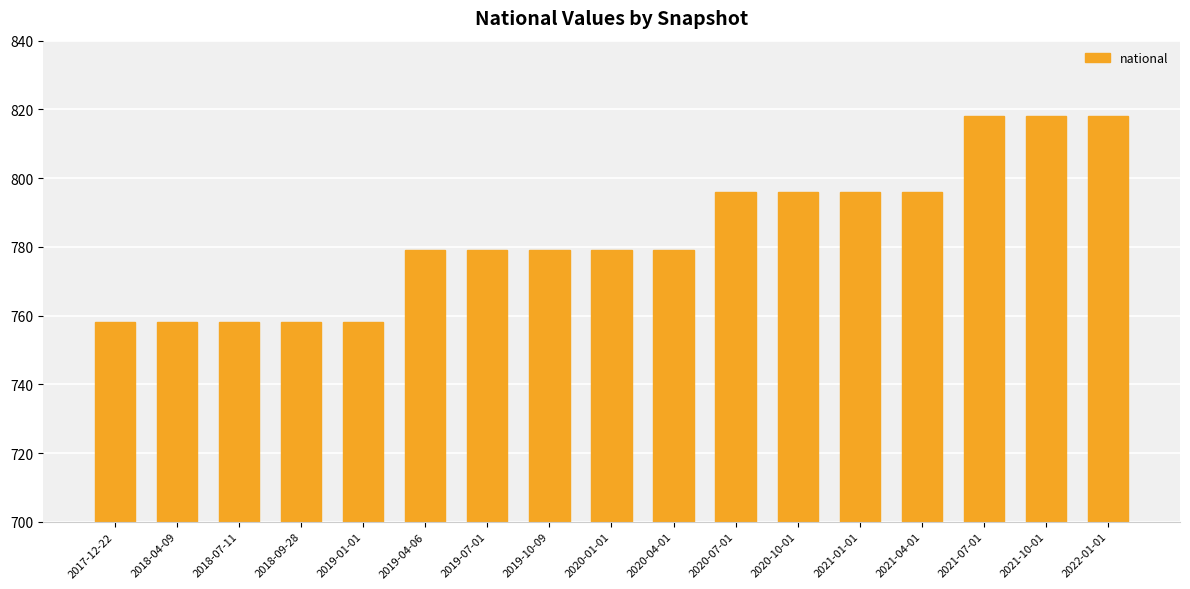

What is the difference between the values at 2021-10-01 and 2021-04-01?

22